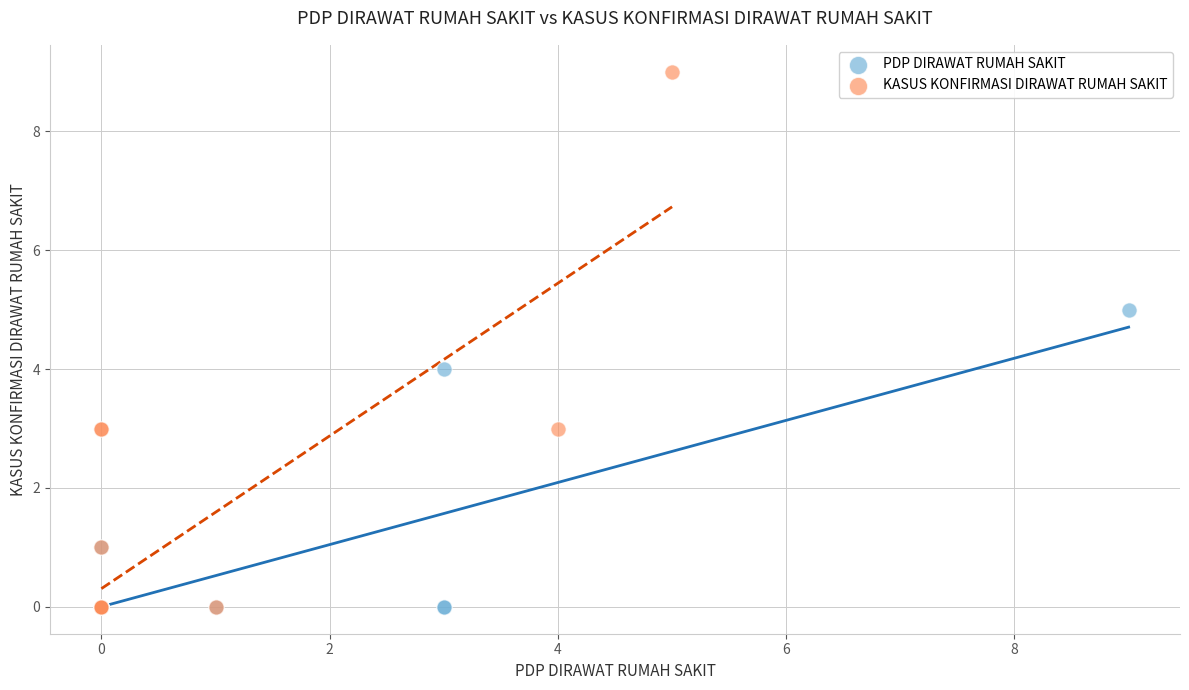

Which series has the widest spread of Y values?

KASUS KONFIRMASI DIRAWAT RUMAH SAKIT